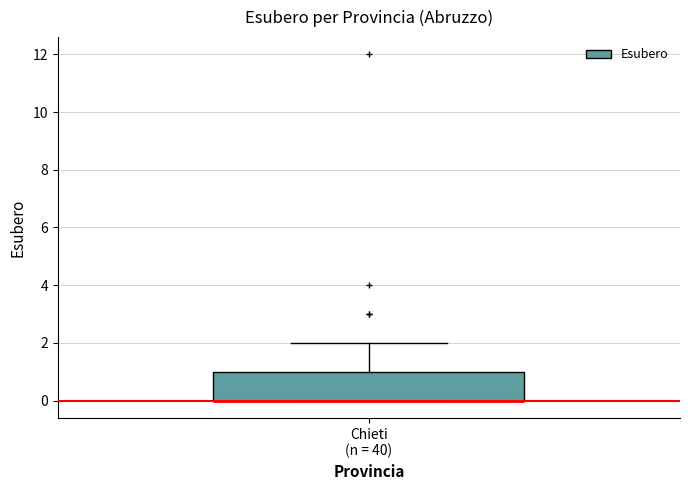

Where is the upper edge of the box for Chieti (n = 40) on the y-axis? The values are not printed on the chart, so give them approximately, as read against the axis.

1